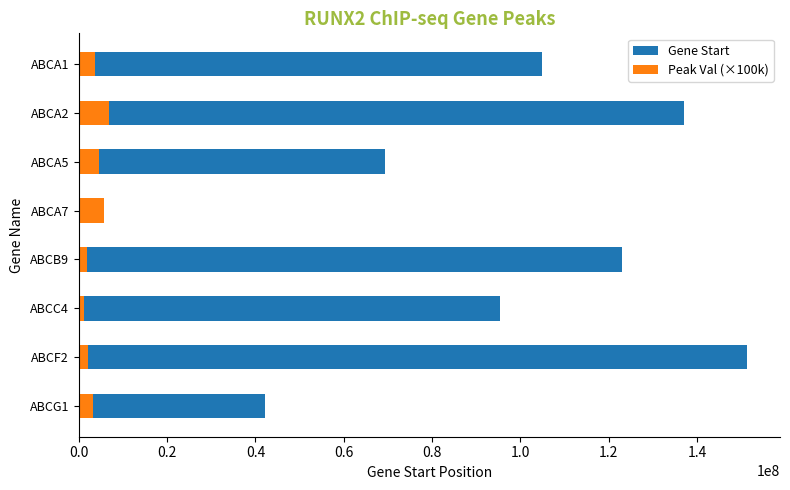

How many bars are there in total?

16